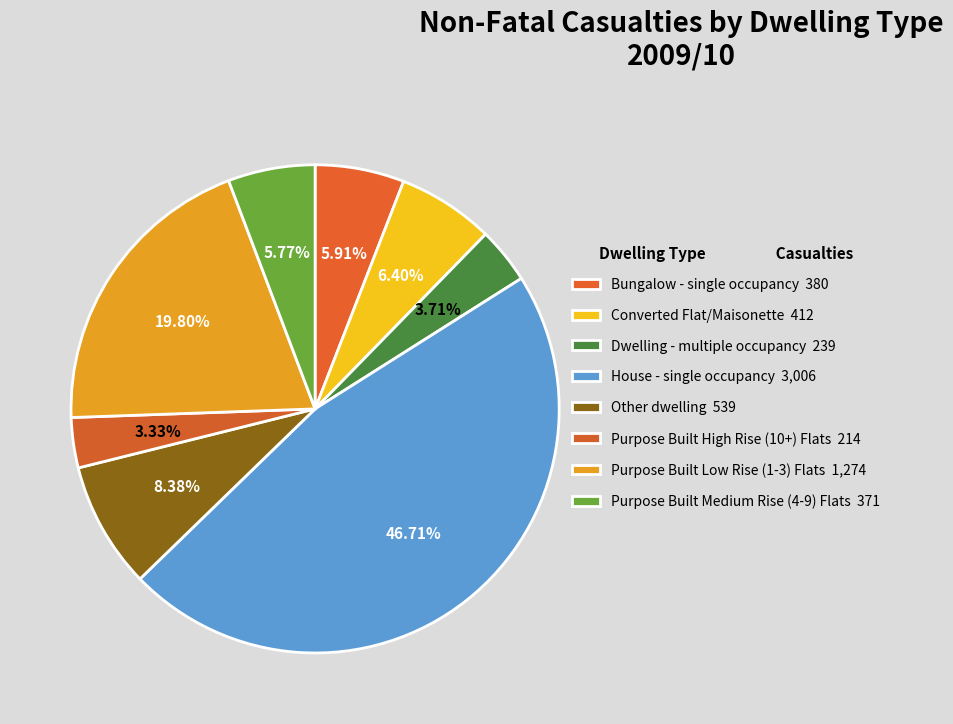

Rank the categories by value from highest to lowest.

House - single occupancy, Purpose Built Low Rise (1-3) Flats, Other dwelling, Converted Flat/Maisonette, Bungalow - single occupancy, Purpose Built Medium Rise (4-9) Flats, Dwelling - multiple occupancy, Purpose Built High Rise (10+) Flats